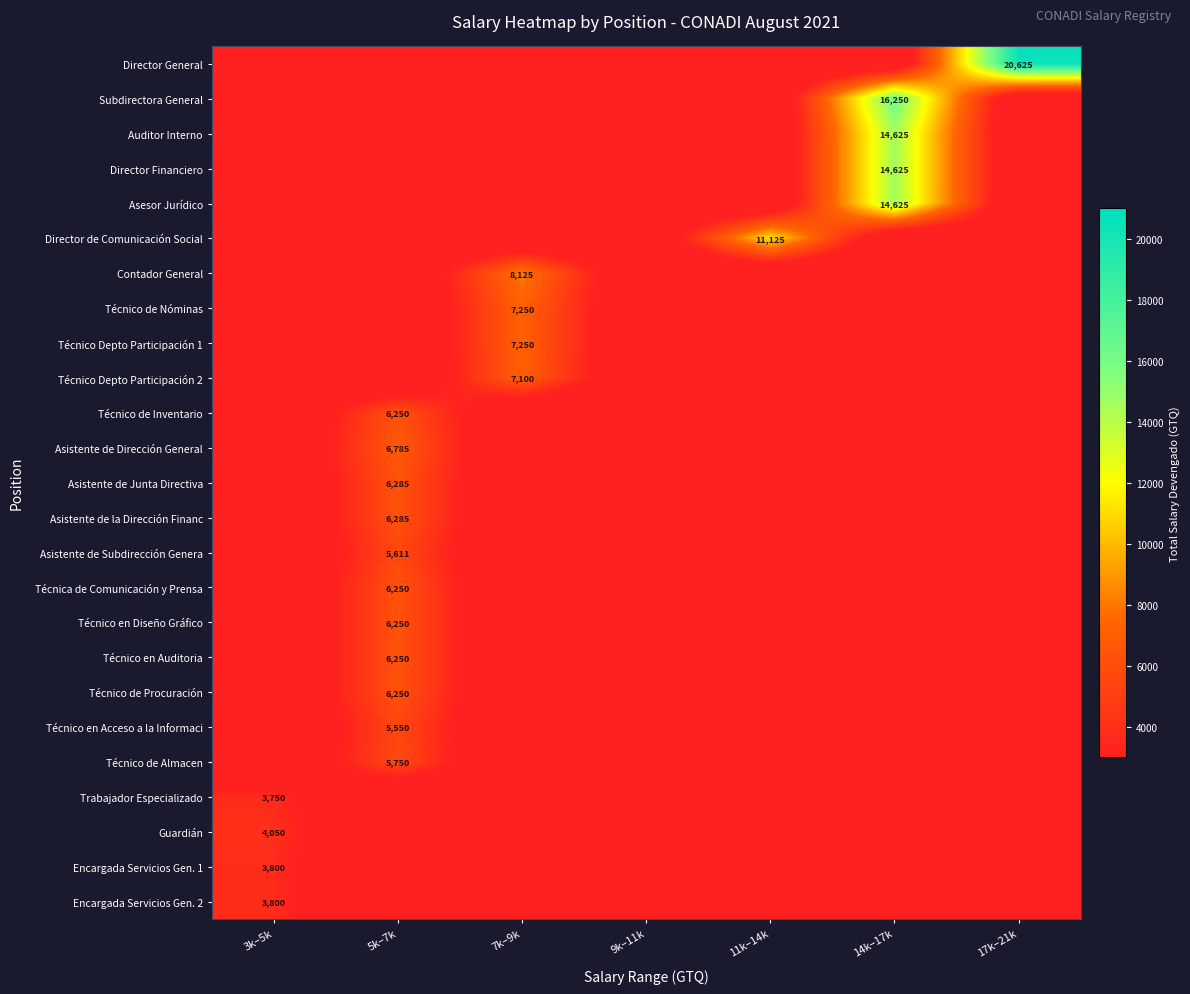

What is the sum of the Técnico Depto Participación 1 values at 7k–9k and 3k–5k?

7250